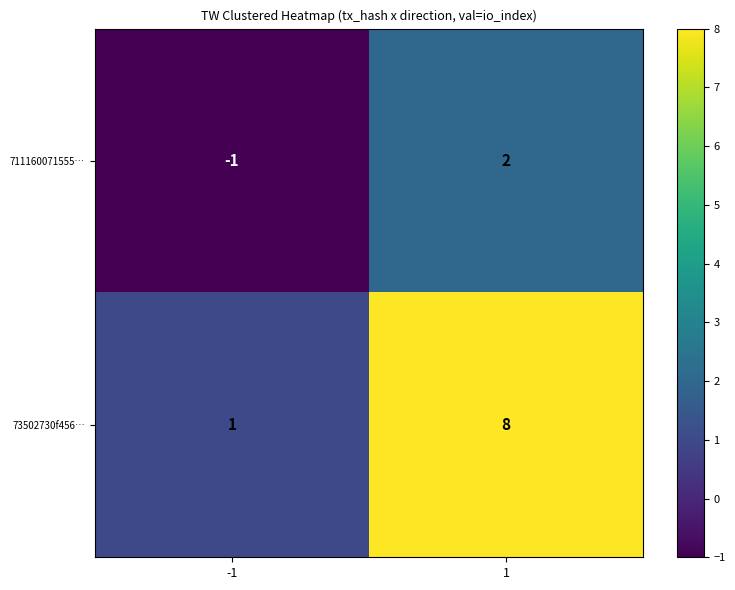

Which label corresponds to the largest value in the chart?

1